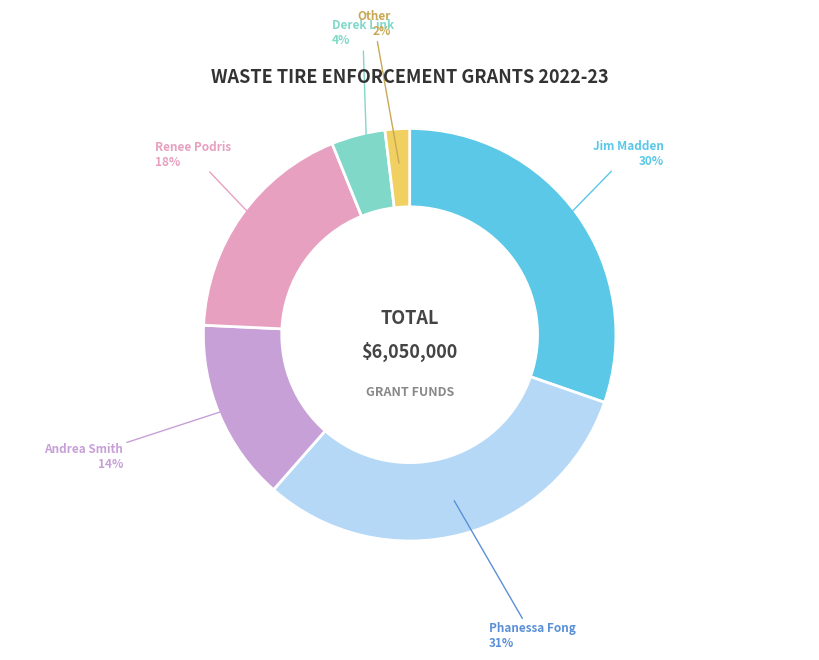

To the nearest percent, what is the average slice percentage?

17%